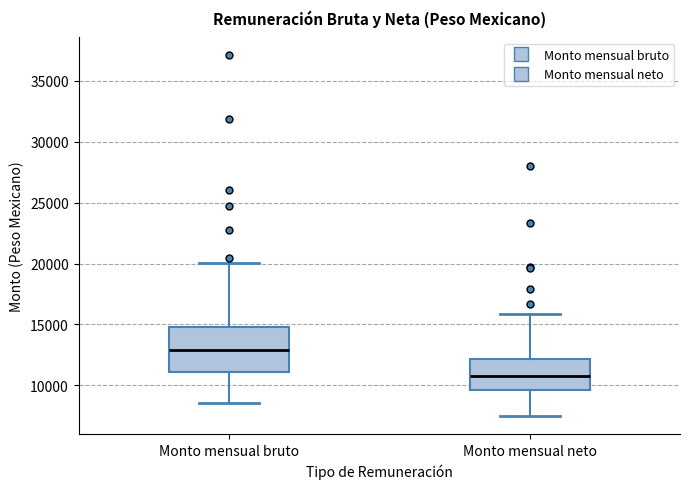

Which box's median line is the highest?

Monto mensual bruto